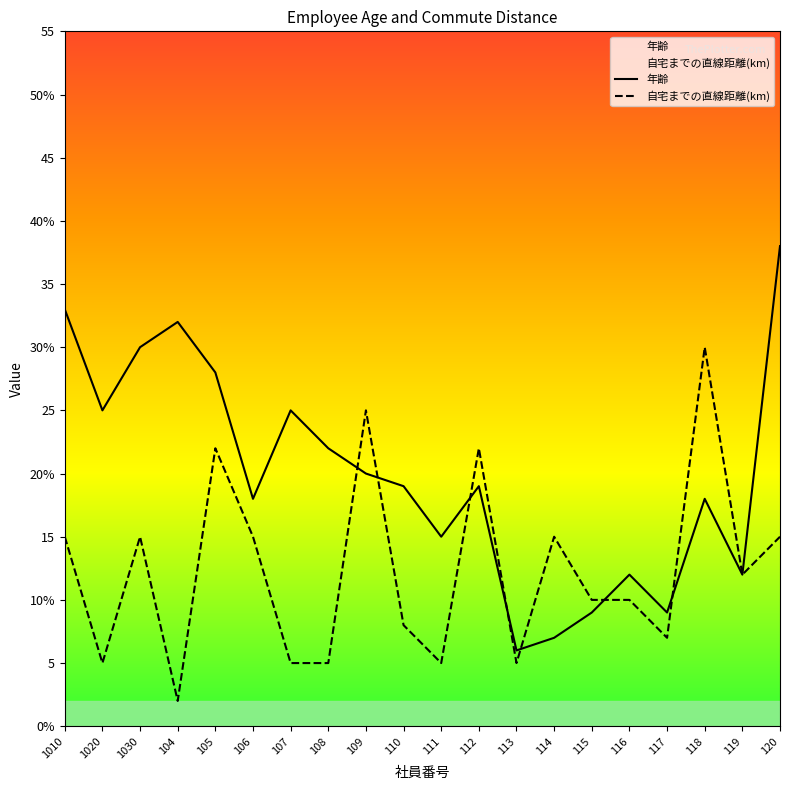

In 自宅までの直線距離(km), how many points are lower than both neighbors (excluding endpoints)?

6